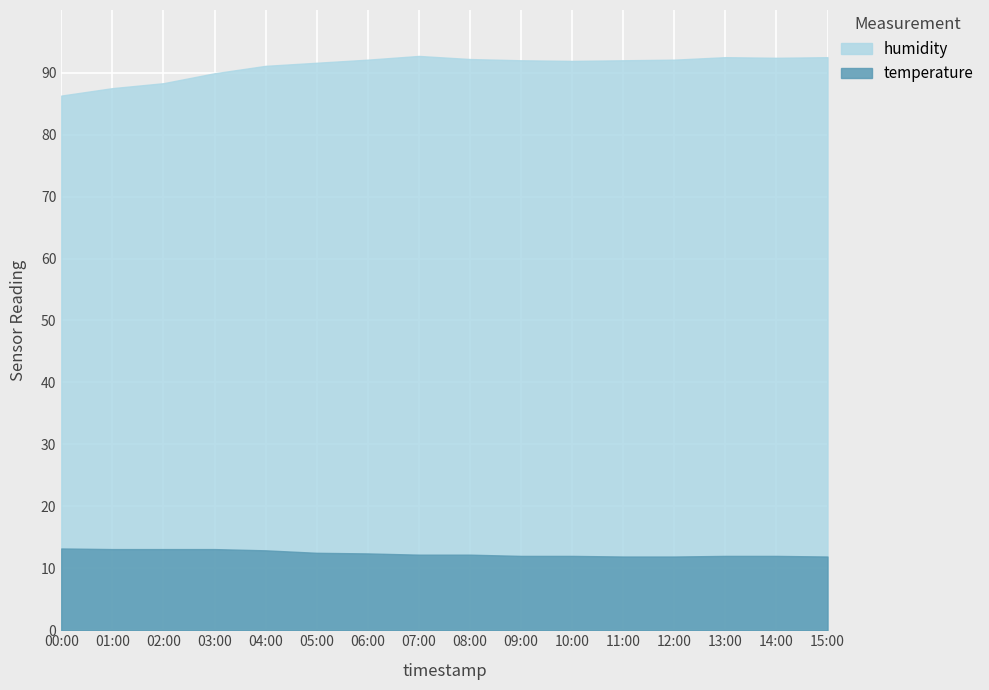

True or false: temperature has a value of 8.2 at 04:00.

False